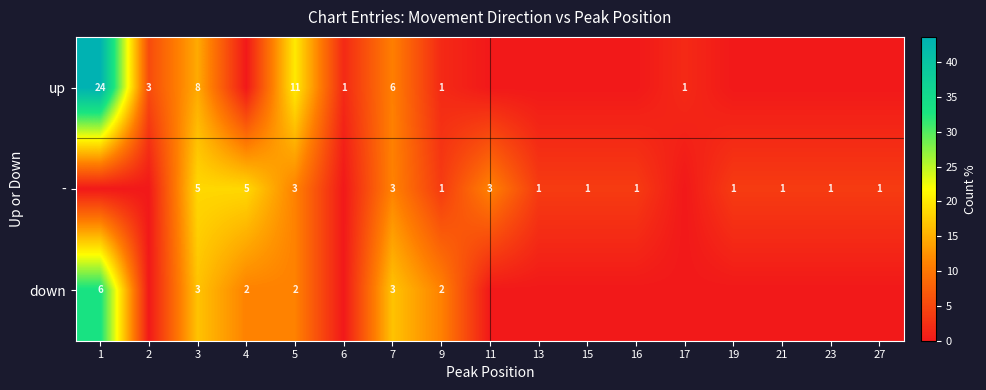

Is the value of up at 3 greater than the value of - at 15?

Yes